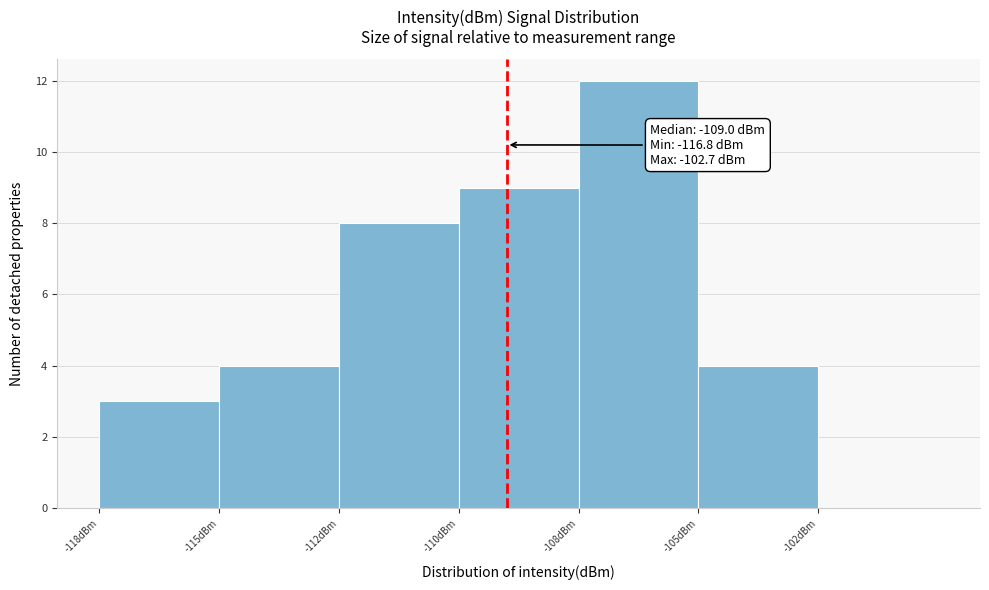

Reading left to right, list all the values displayed in this chart.

-118dBm=3	-115dBm=4	-112dBm=8	-110dBm=9	-108dBm=12	-105dBm=4	-102dBm=0